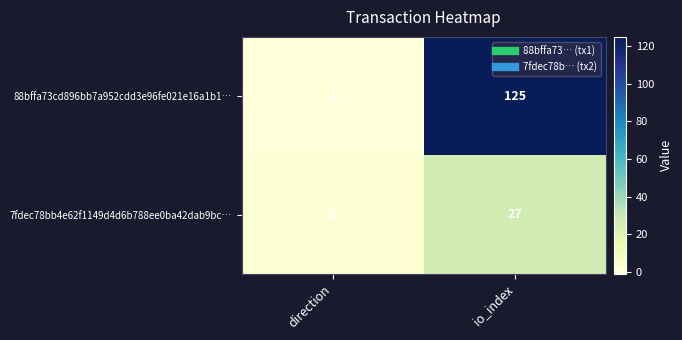

Reading left to right, extract all data points from this chart.

88bffa73cd896bb7a952cdd3e96fe021e16a1b1…: direction=-1	io_index=125
7fdec78bb4e62f1149d4d6b788ee0ba42dab9bc…: direction=1	io_index=27